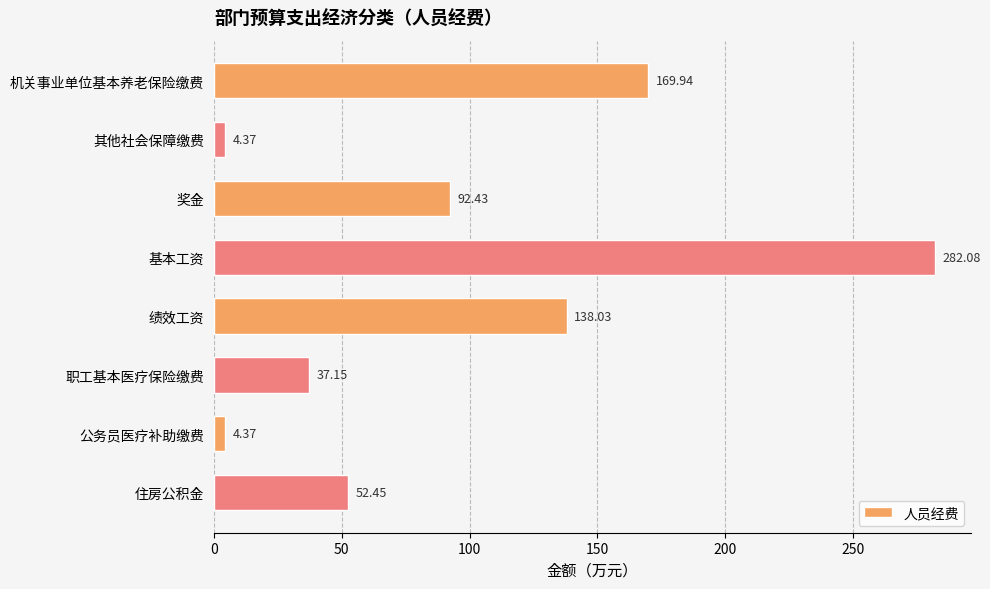

What is the ratio of the value at 职工基本医疗保险缴费 to the value at 绩效工资?

0.3